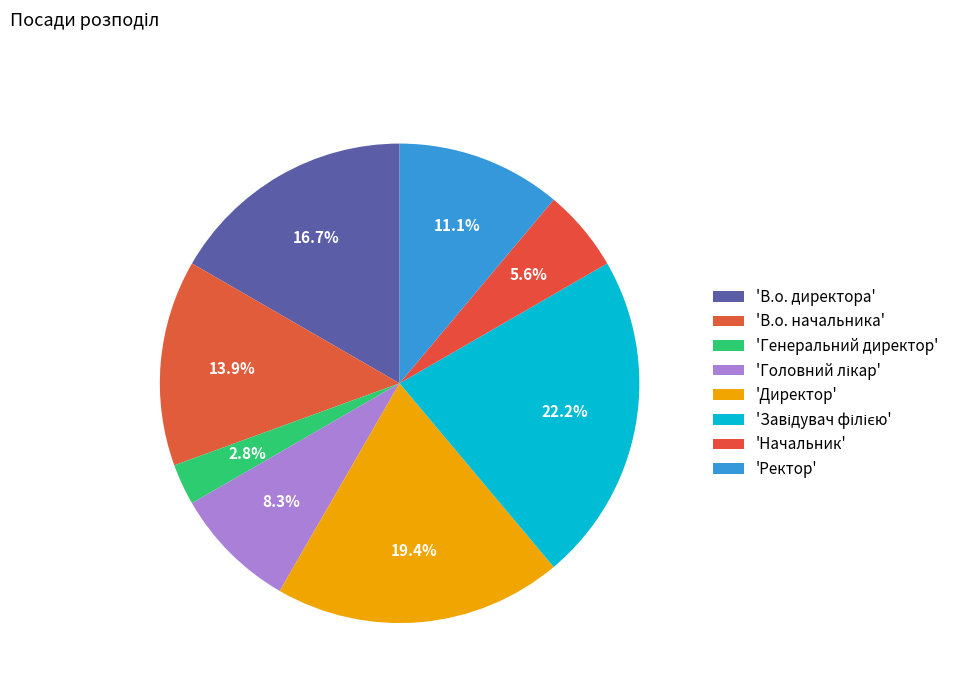

How many segments does this pie chart have?

8